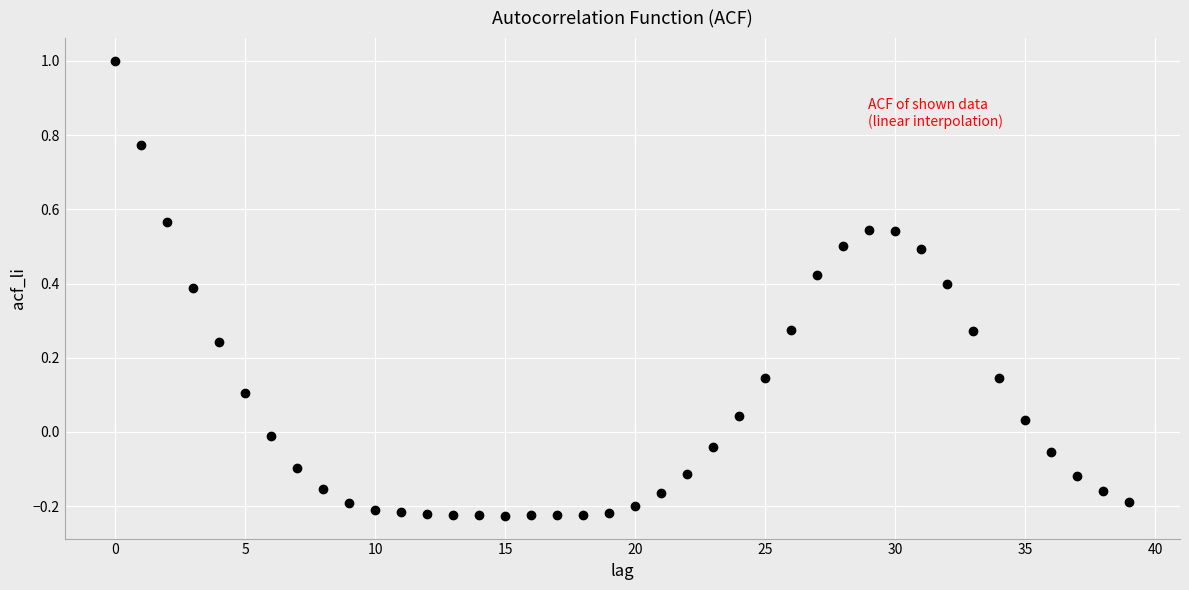

What is the range of Y values (max minus min)?

1.2